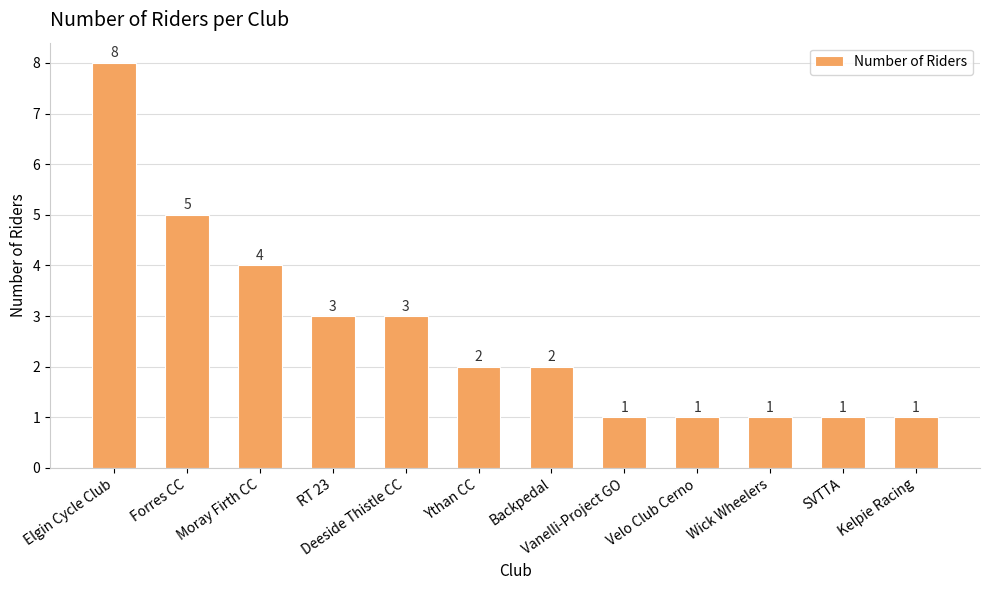

What is the difference between the maximum and minimum values?

7